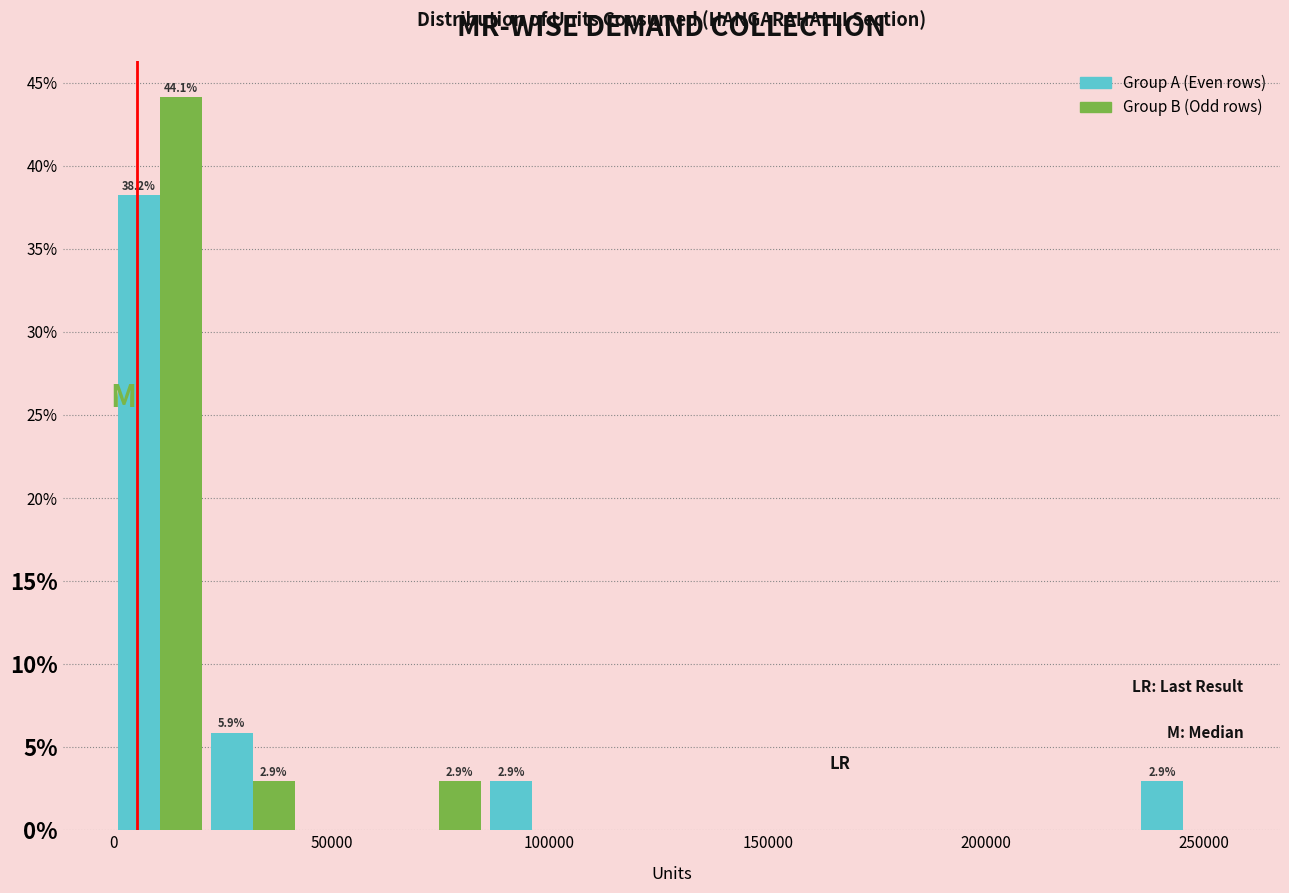

In the Group B (Odd rows) series, which range on the x-axis has the tallest bar?

0 to 20000